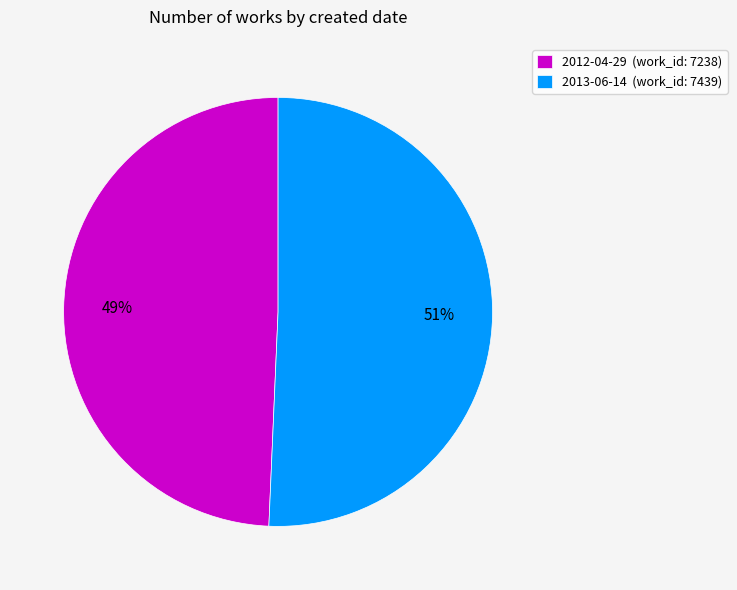

Rank the categories by value from highest to lowest.

2013-06-14, 2012-04-29